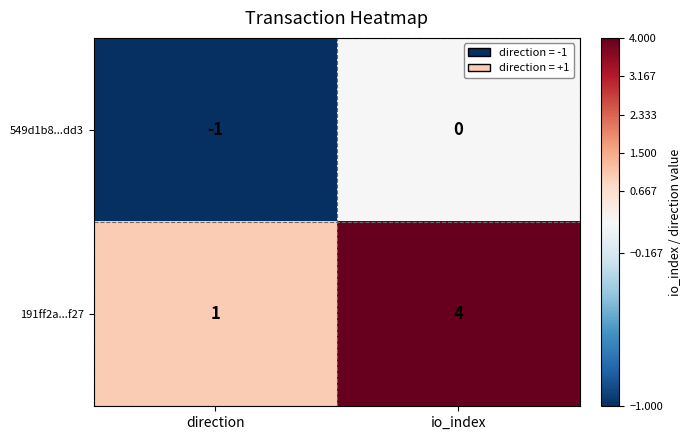

What is the sum of the 191ff2a...f27 values at io_index and direction?

5